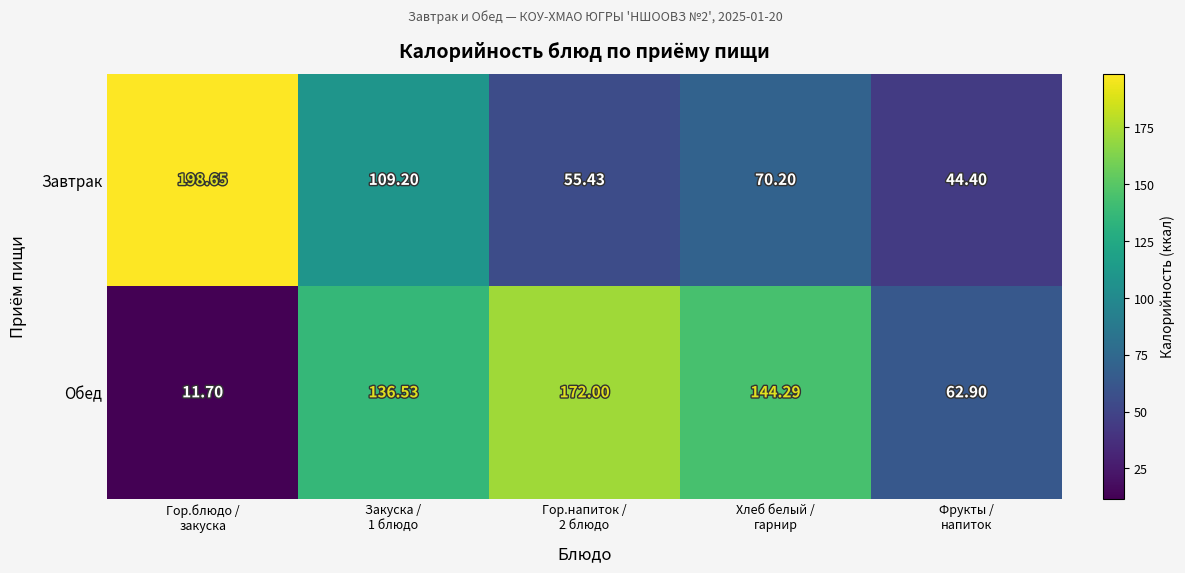

Which series has the largest range (max minus min)?

Обед